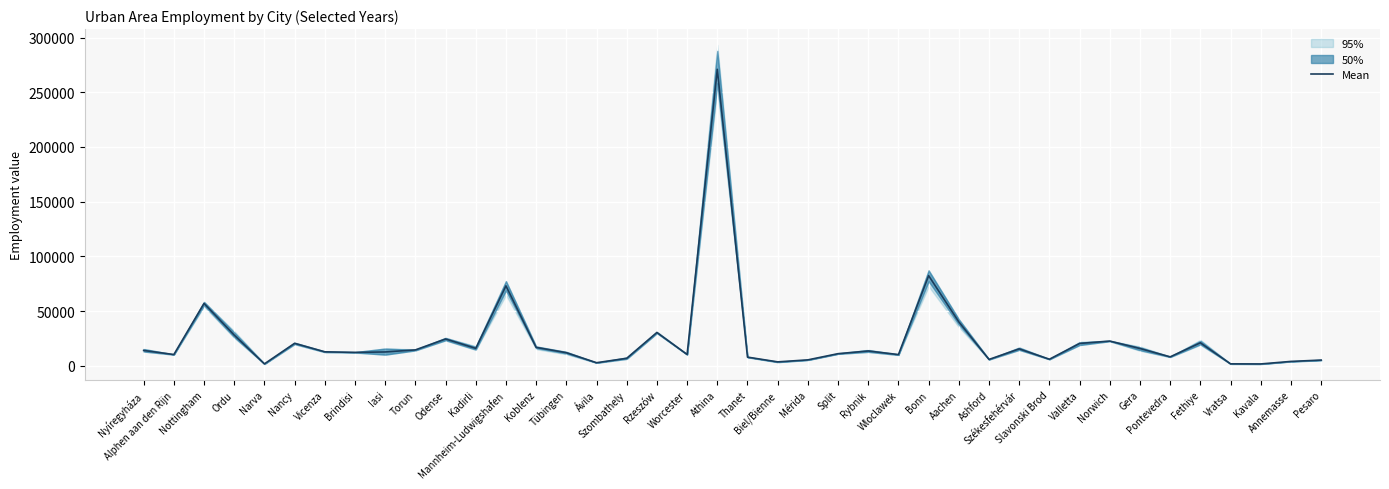

Where is the data nearest to the value 136376?

Bonn